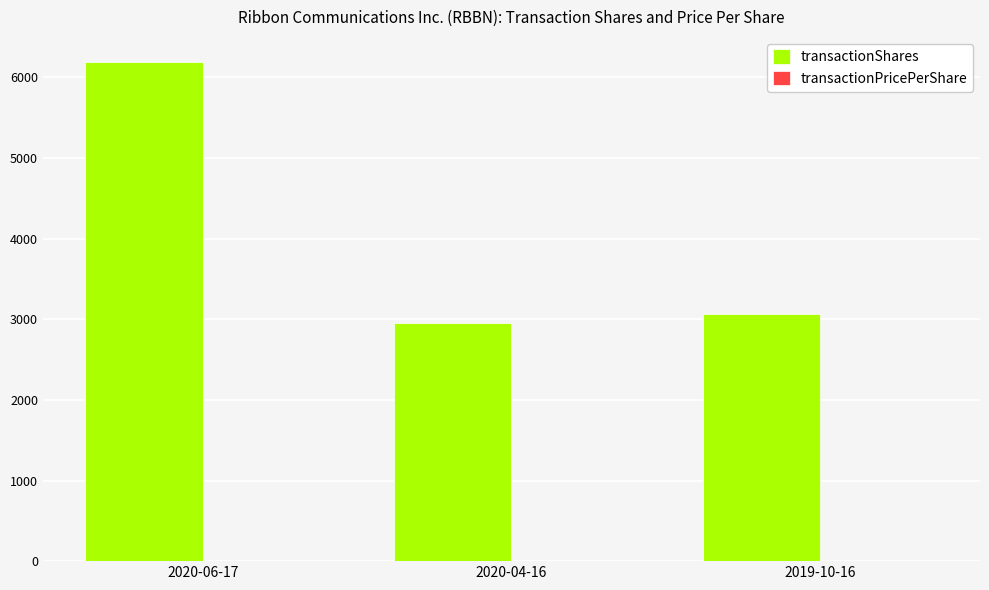

Which series has the largest range (max minus min)?

transactionShares